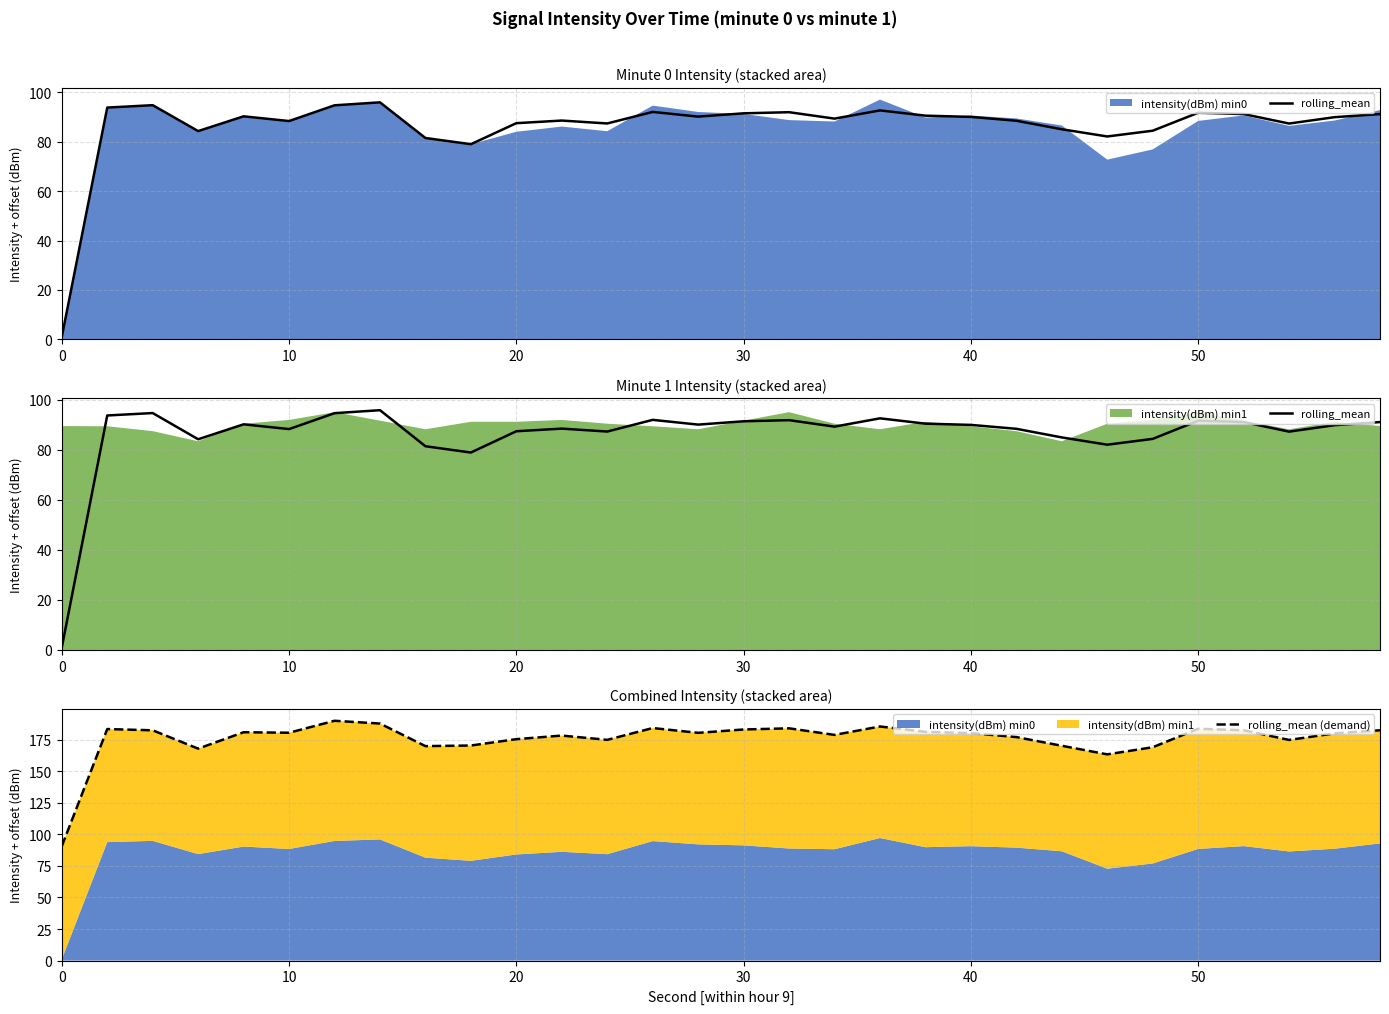

True or false: rolling_mean has more than 1 points higher than both neighbors.

True